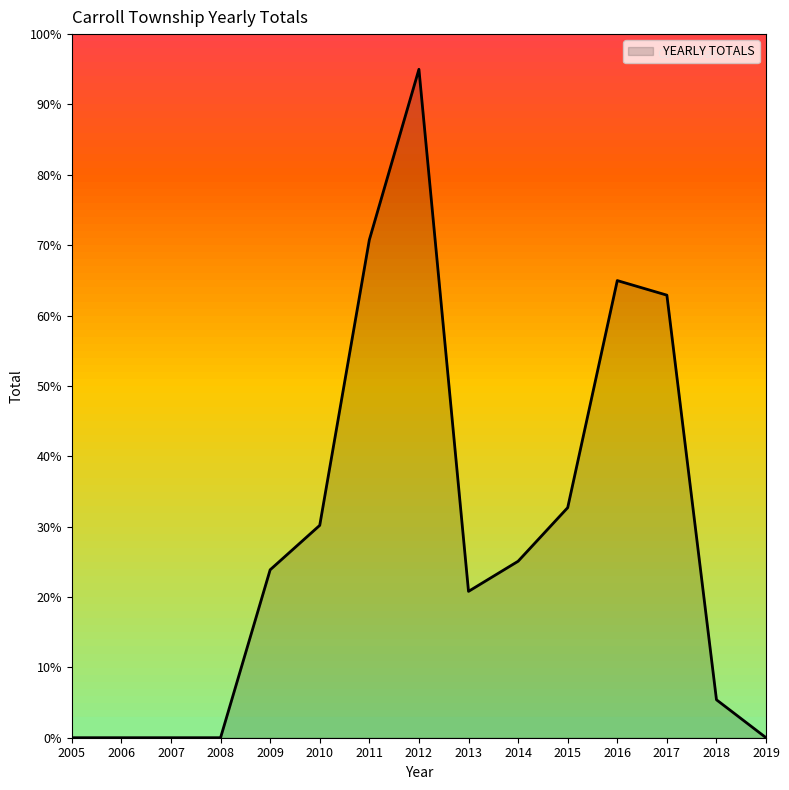

What is the difference between the maximum and minimum values?

95.0